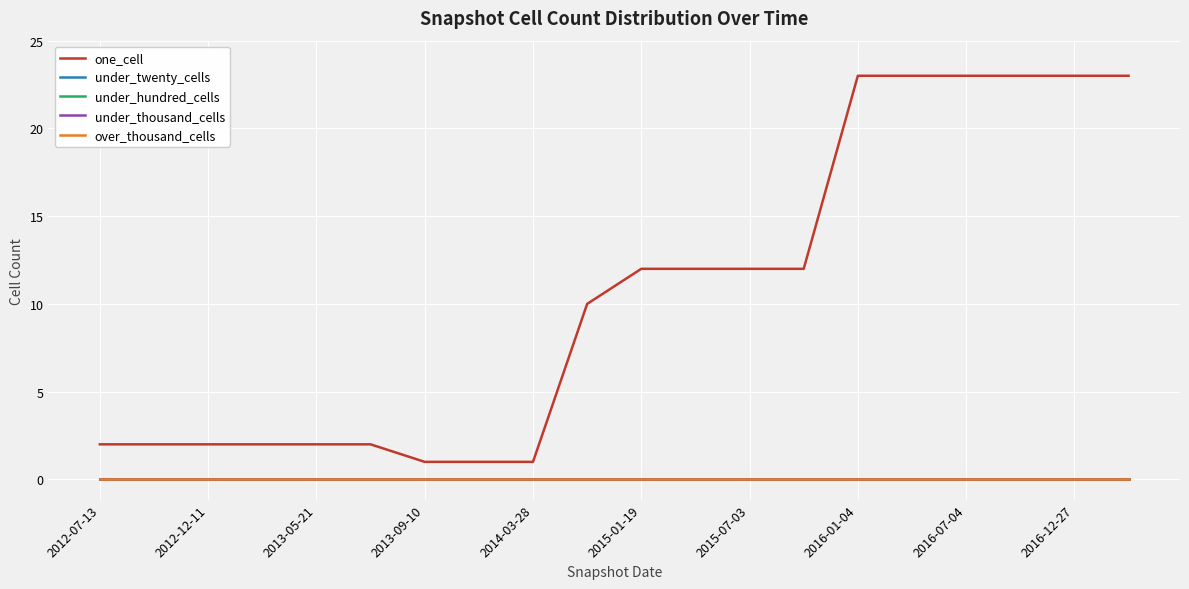

Does the chart have visible grid lines?

Yes